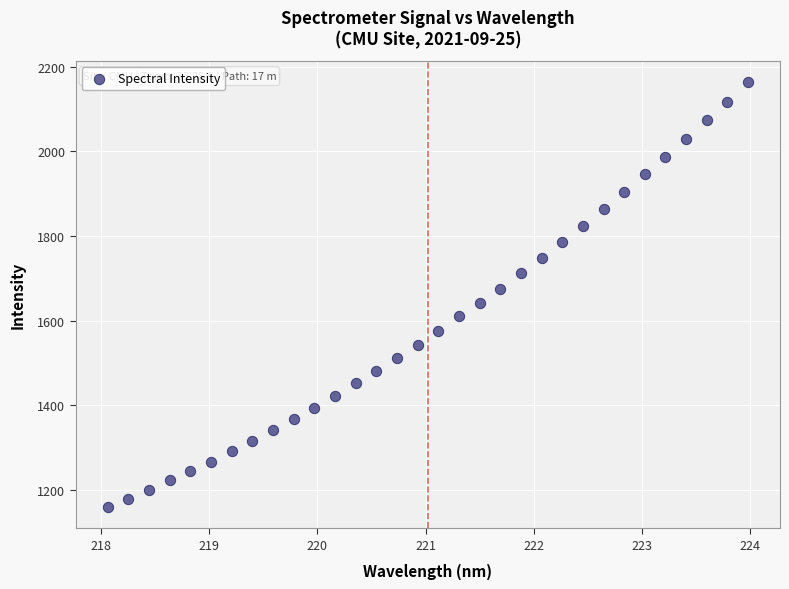

What is the range of X values (max minus min)?

5.9